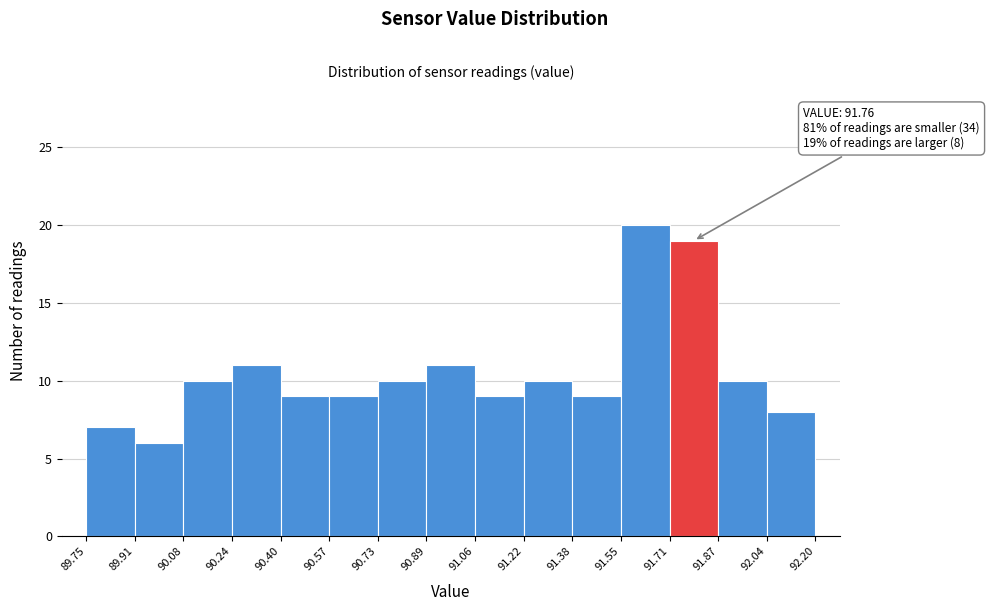

Over which range of the x-axis is the bar tallest?

91.55 to 91.71